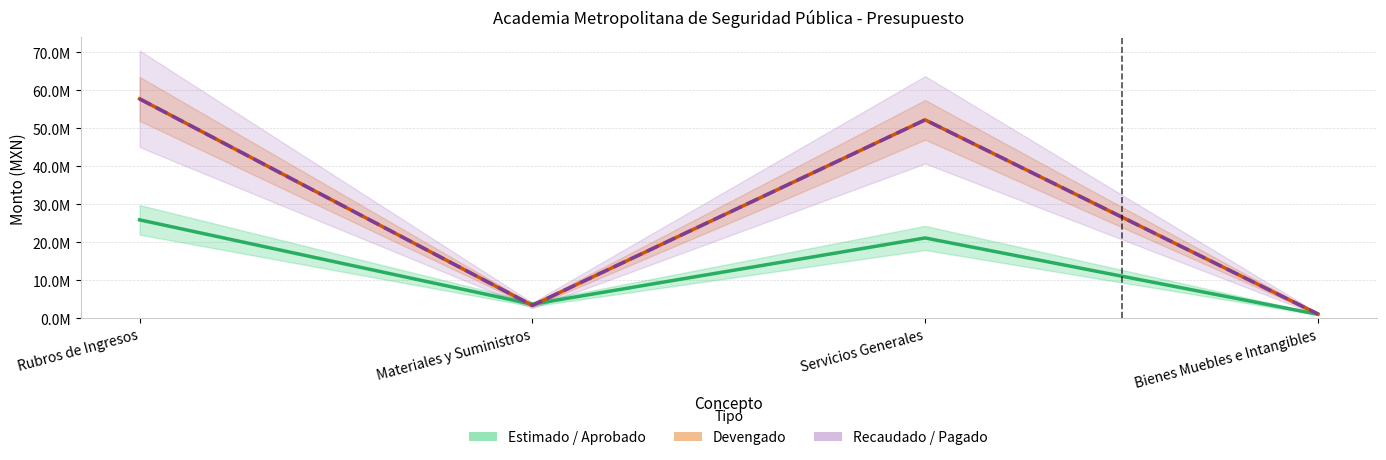

Rank the series at Materiales y Suministros from highest to lowest value.

Estimado / Aprobado, Devengado, Recaudado / Pagado